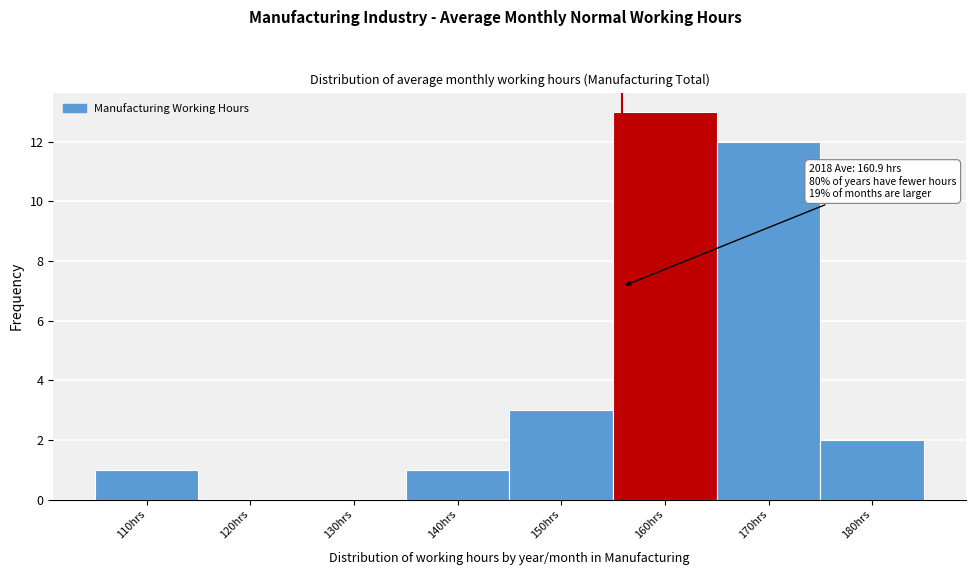

Reading left to right, transcribe all the data shown in this chart.

110hrs=1	120hrs=0	130hrs=0	140hrs=1	150hrs=3	160hrs=13	170hrs=12	180hrs=2